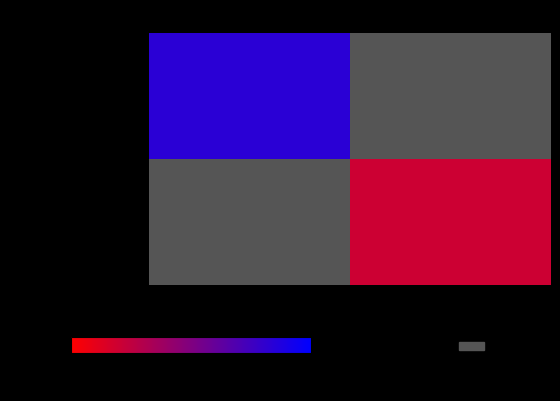

How many positive values does the dbe0599a9455... series have?

1